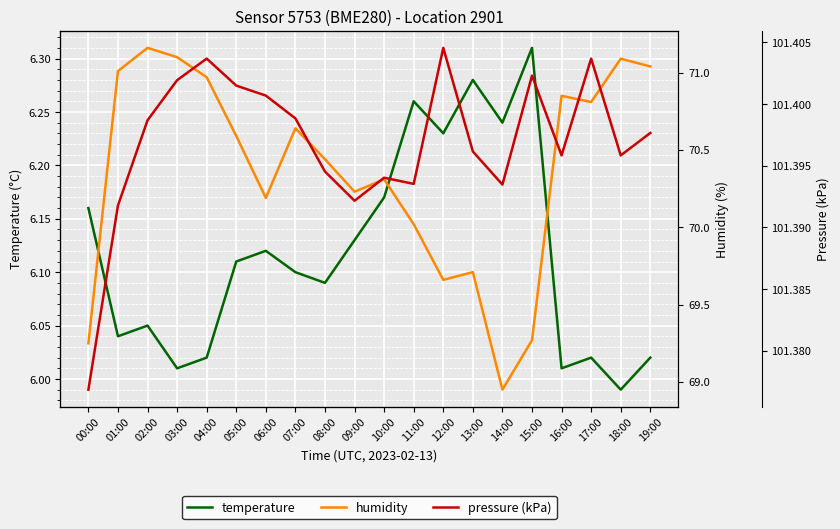

Is the value of pressure (kPa) at 08:00 greater than the value of humidity at 18:00?

Yes